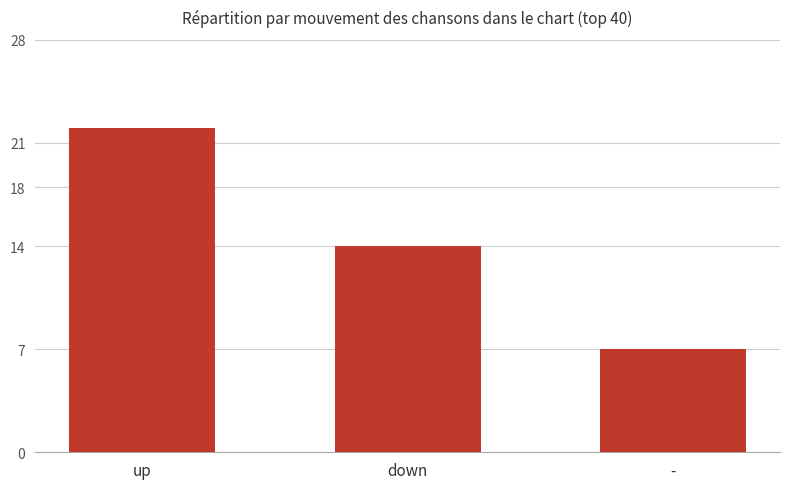

What position from the right is -?

1